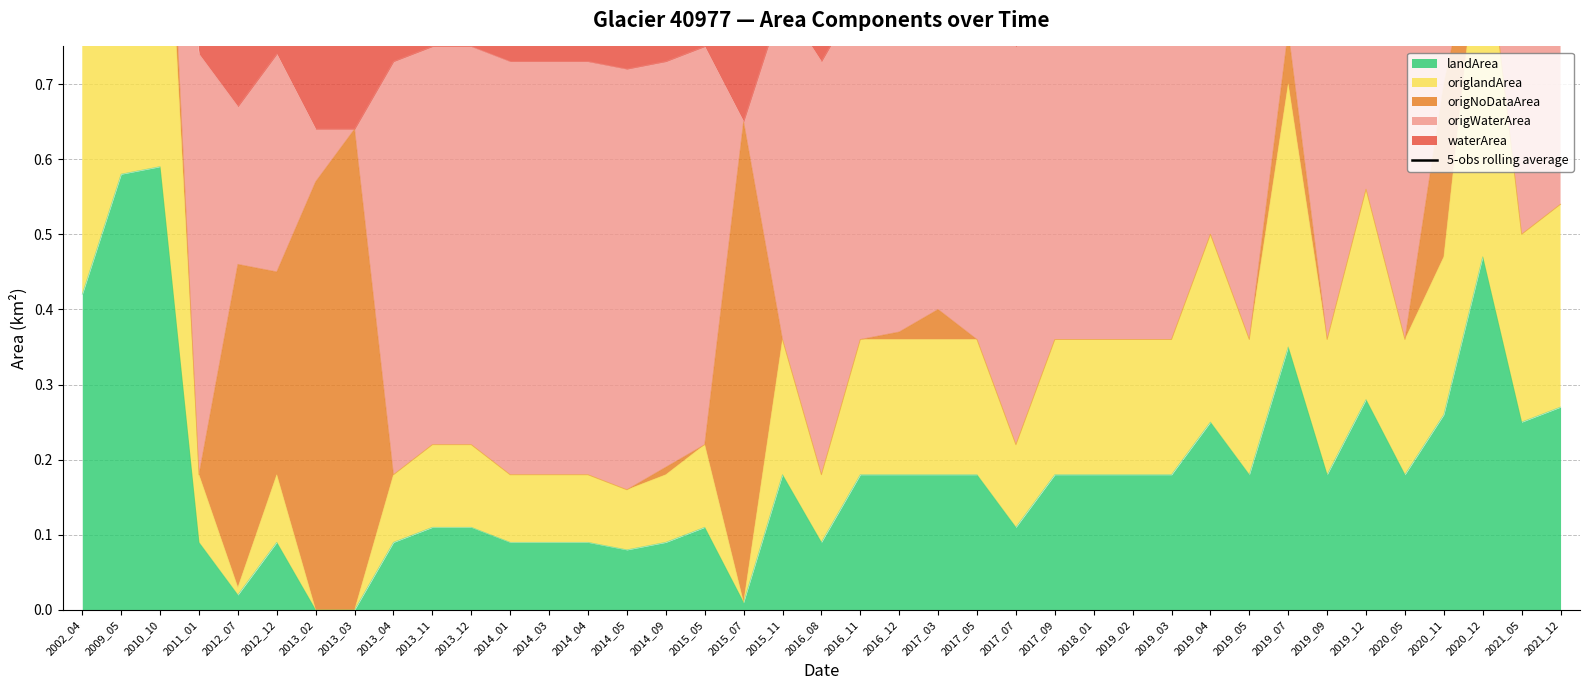

Count the number of values greater than 1.

37